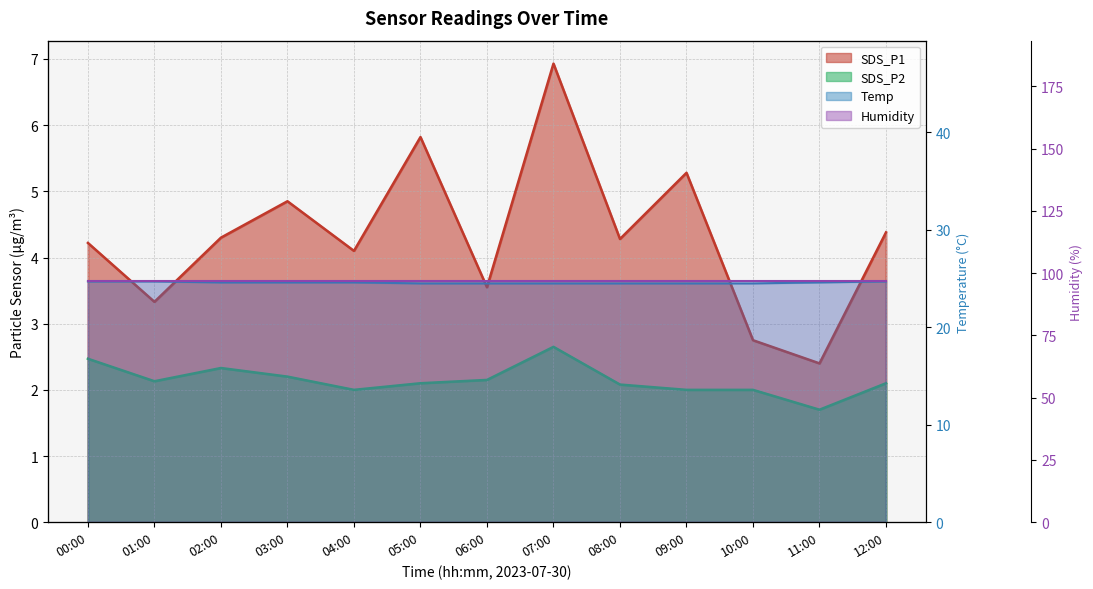

Reading left to right, list all the values displayed in this chart.

Temp: 00:00=24.7	01:00=24.7	02:00=24.6	03:00=24.6	04:00=24.6	05:00=24.5	06:00=24.5	07:00=24.5	08:00=24.5	09:00=24.5	10:00=24.5	11:00=24.6	12:00=24.7
Humidity: 00:00=96.7	01:00=96.7	02:00=96.7	03:00=96.7	04:00=96.7	05:00=96.7	06:00=96.7	07:00=96.7	08:00=96.7	09:00=96.7	10:00=96.7	11:00=96.7	12:00=96.7